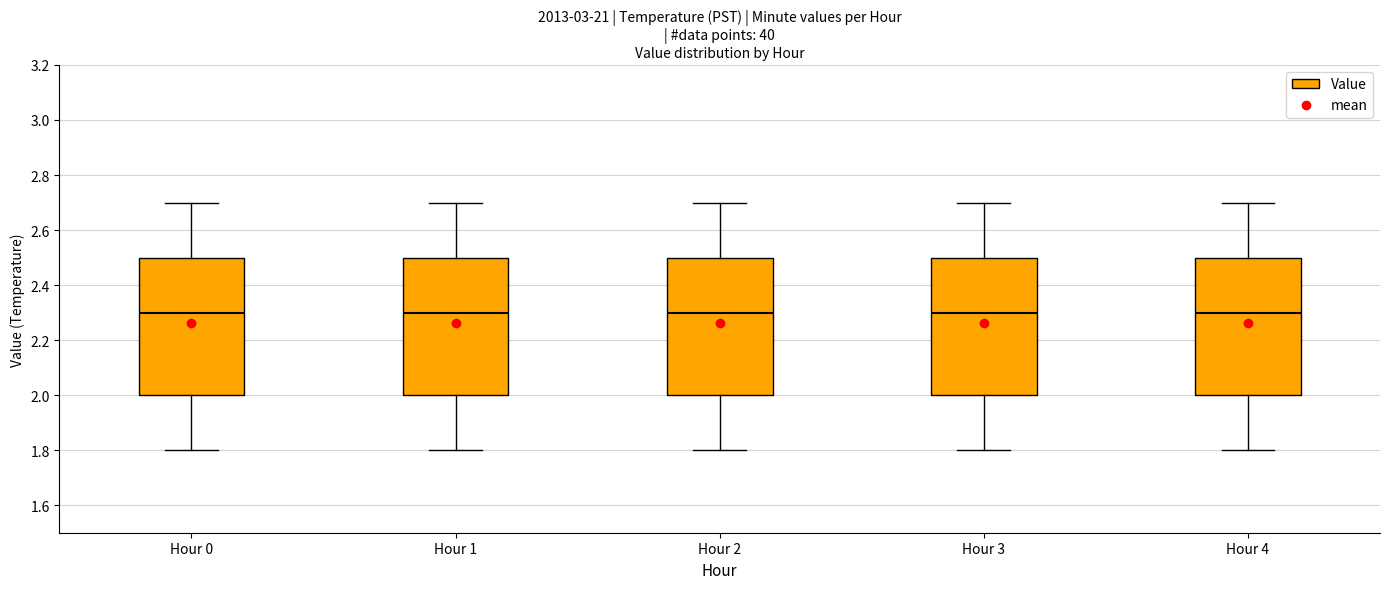

Reading left to right, transcribe this box plot: for each box, give where its median line is, the range the box spans, and where its two whiskers end, as read against the y-axis. The values are not printed on the chart, so give them approximately, as read against the axis.

Hour 0: median 2.3, box 2.0 to 2.5, whiskers 1.8 to 2.7
Hour 1: median 2.3, box 2.0 to 2.5, whiskers 1.8 to 2.7
Hour 2: median 2.3, box 2.0 to 2.5, whiskers 1.8 to 2.7
Hour 3: median 2.3, box 2.0 to 2.5, whiskers 1.8 to 2.7
Hour 4: median 2.3, box 2.0 to 2.5, whiskers 1.8 to 2.7